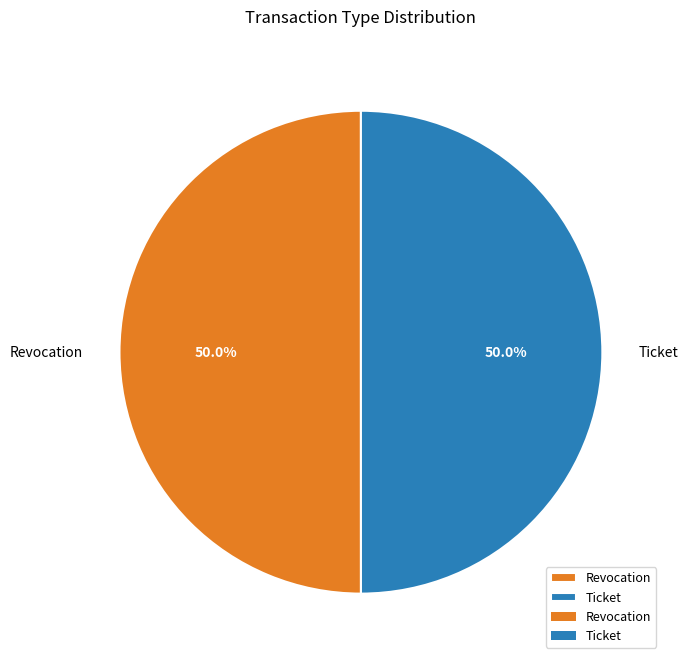

Is it true that Revocation is 63% of the pie?

False